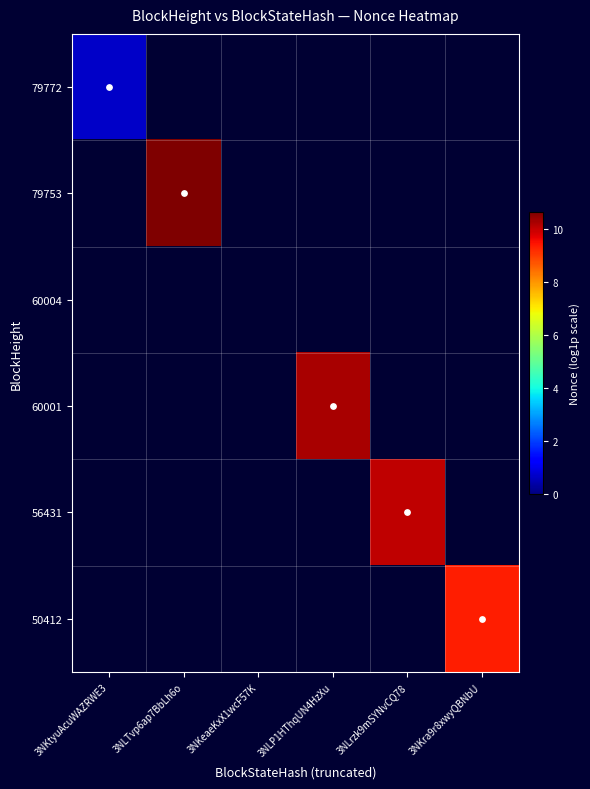

Is the value of 50412 at 3NLTvp6ap7BbLh6o greater than the value of 79772 at 3NKra9r8xwyQBNbU?

No